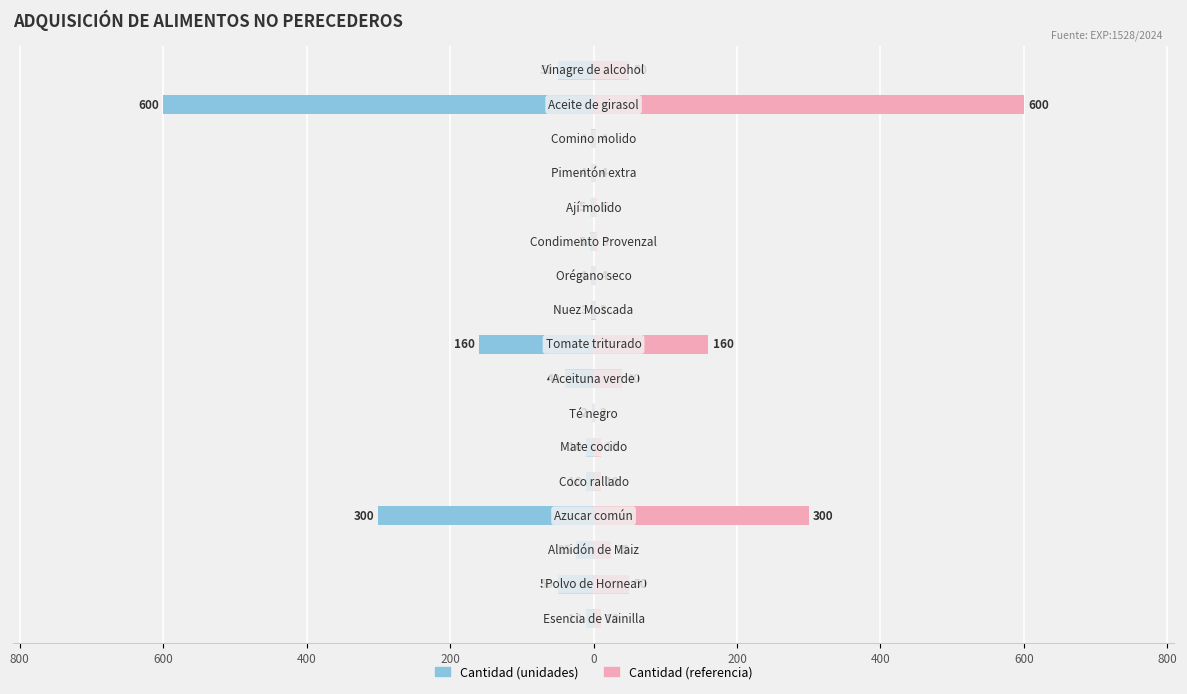

How many values in the Cantidad (Der.) series are below 10?

7